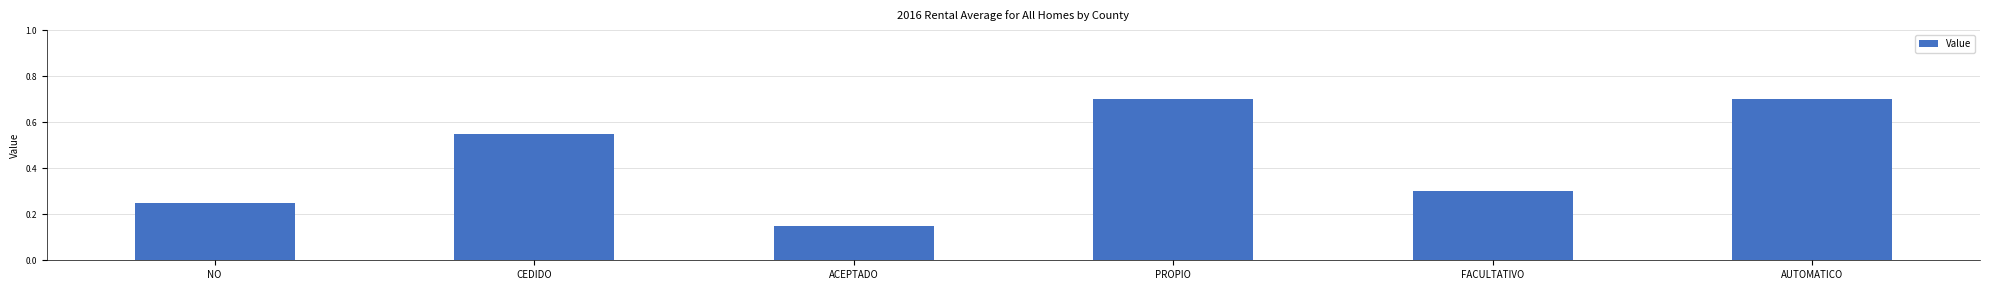

How many bars are there in total?

6